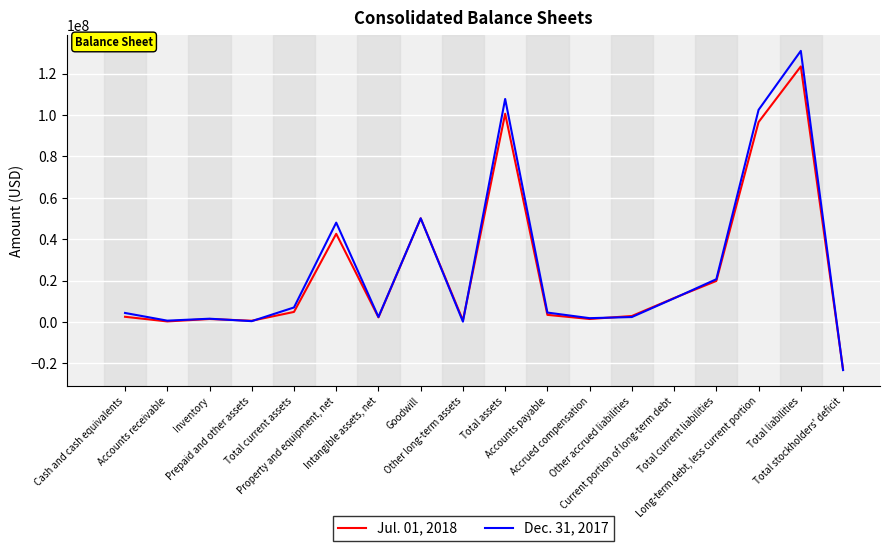

What are all the series names shown in the legend?

Jul. 01, 2018, Dec. 31, 2017